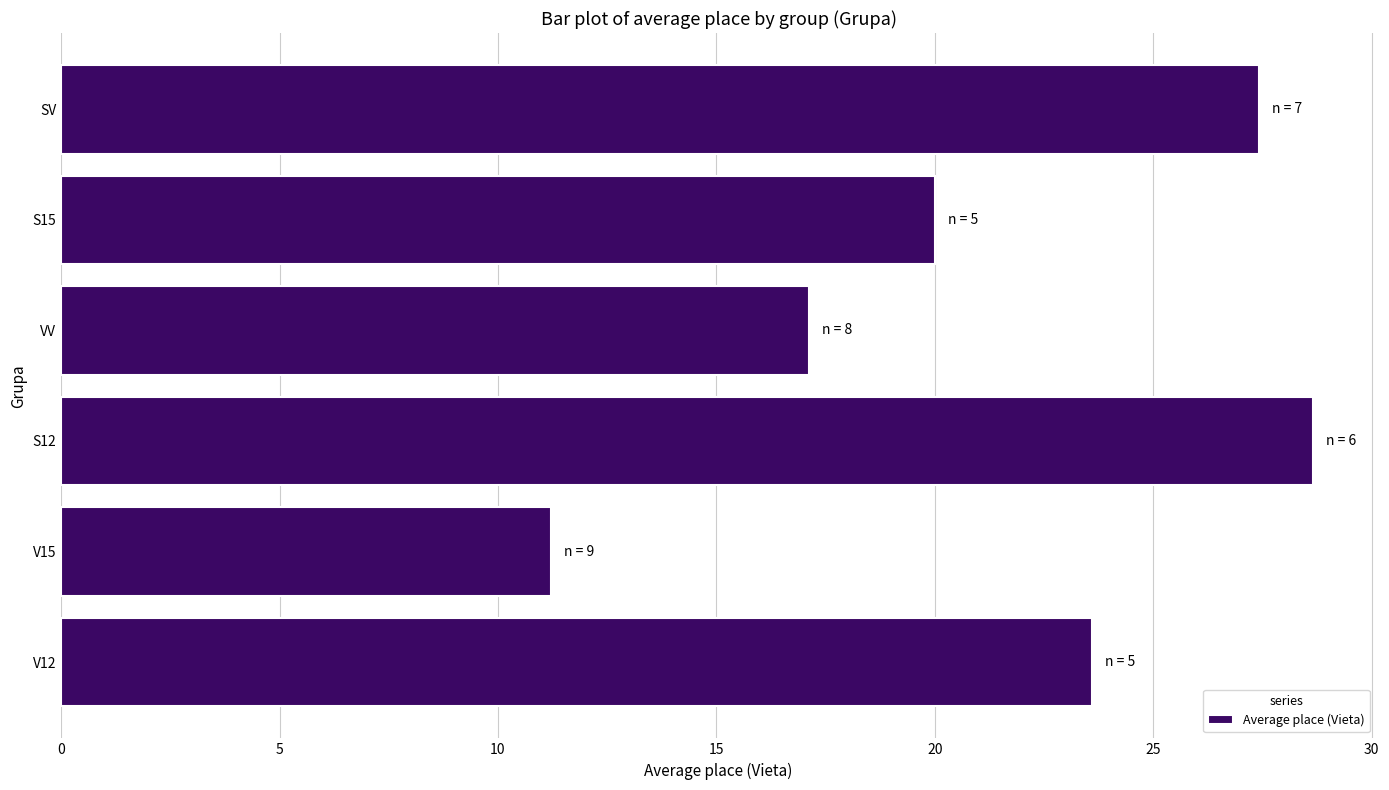

Reading bottom to top, what are all the values shown in this chart?

23.6	11.2	28.7	17.1	20.0	27.4